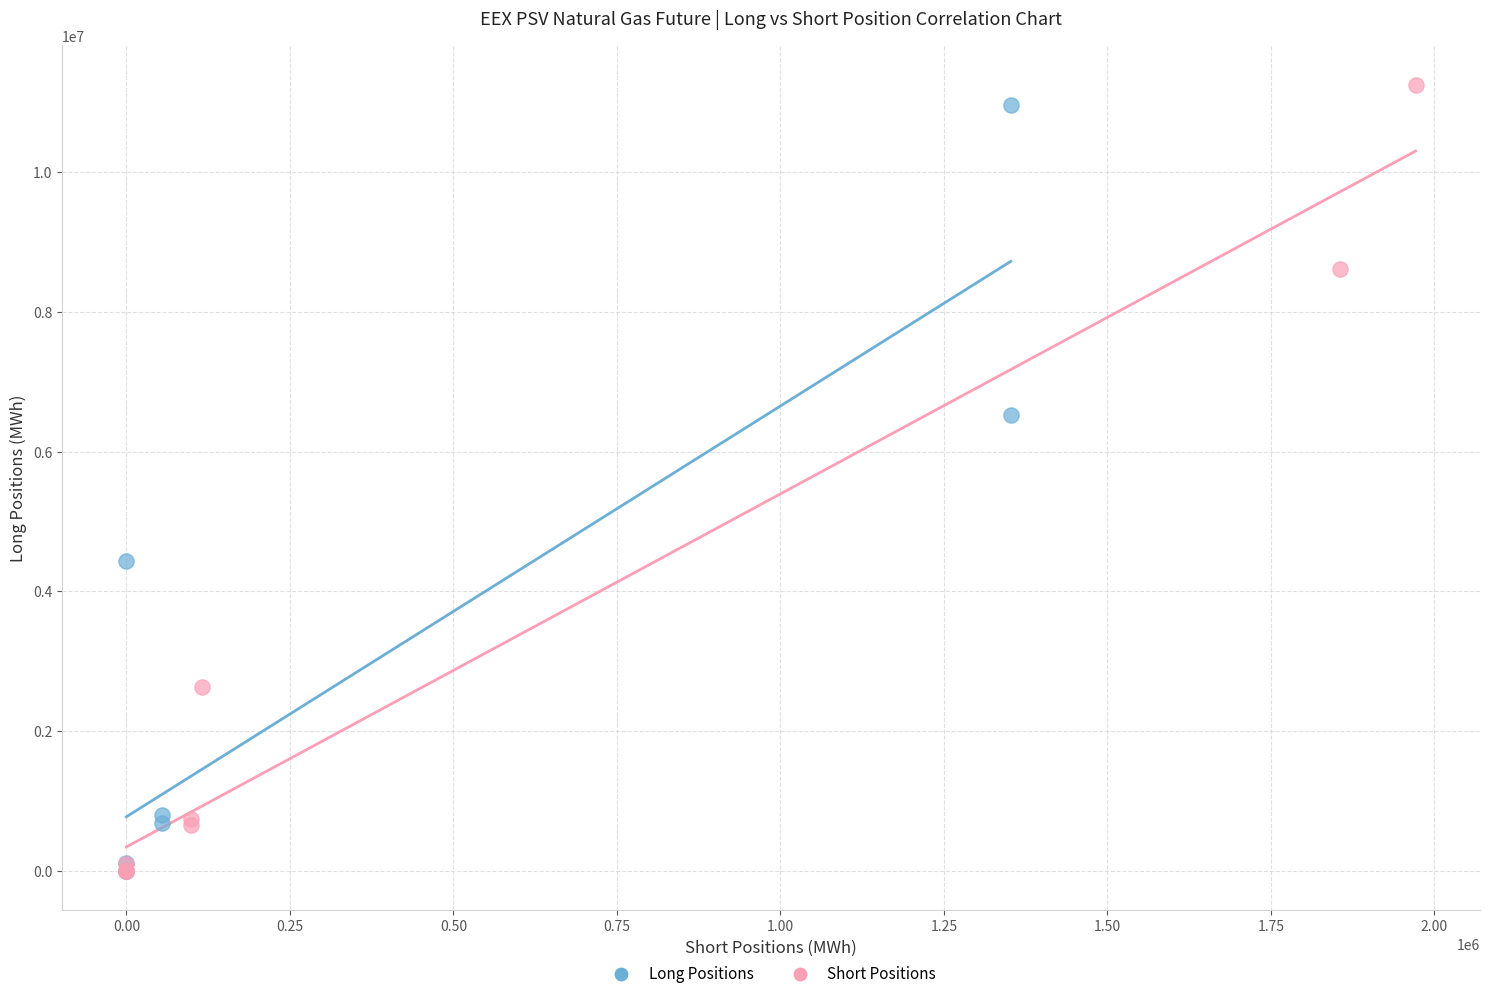

Which series has the widest spread of Y values?

Short Positions